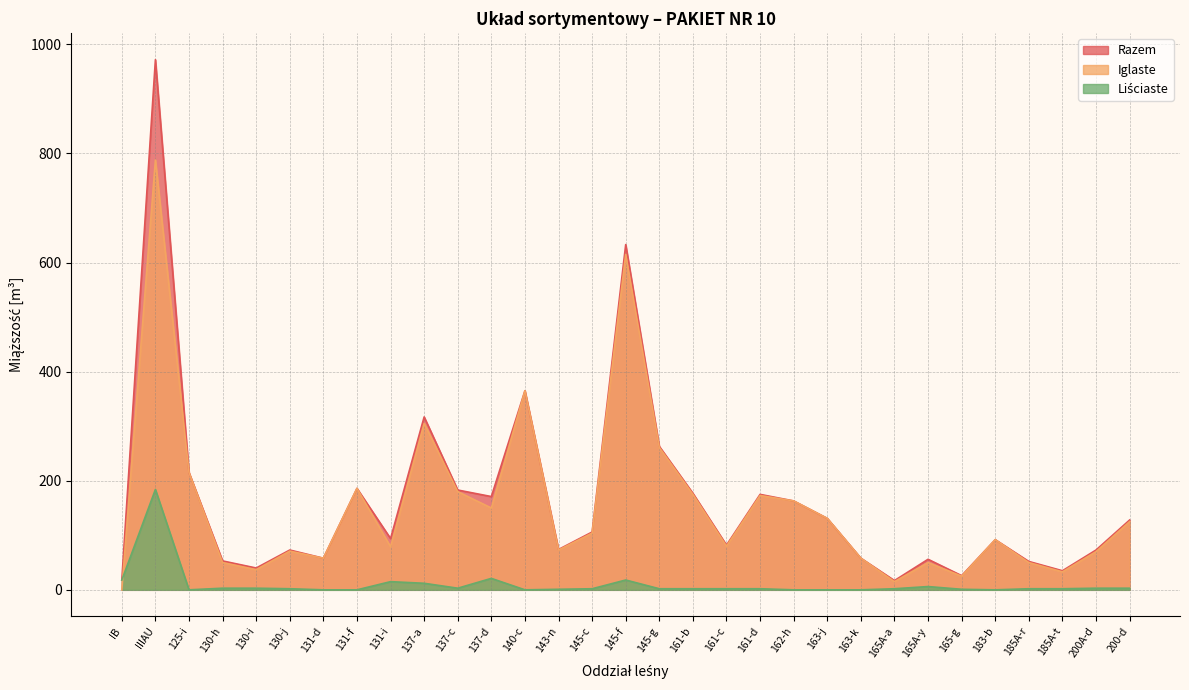

What are all the series names shown in the legend?

Razem, Iglaste, Liściaste